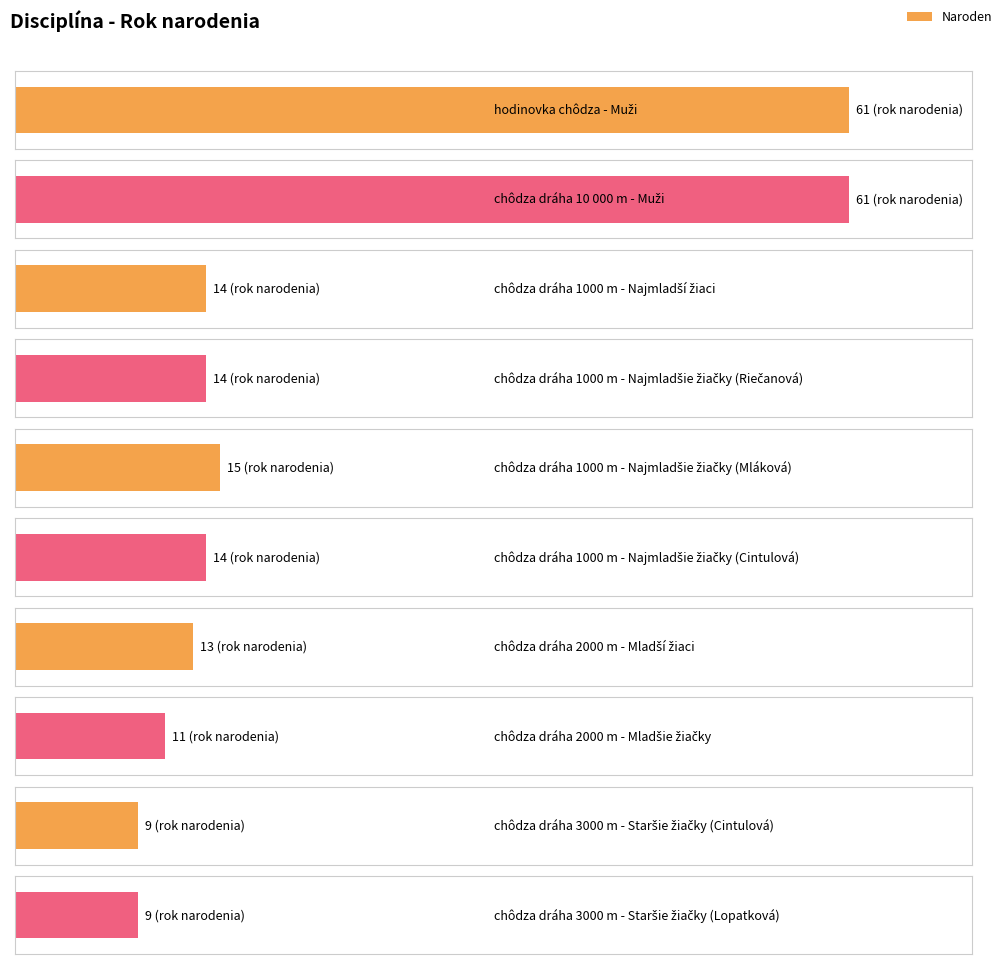

Rank the categories by value from highest to lowest.

hodinovka chôdza - Muži, chôdza dráha 10 000 m - Muži, chôdza dráha 1000 m - Najmladšie žiačky (Mláková), chôdza dráha 1000 m - Najmladší žiaci, chôdza dráha 1000 m - Najmladšie žiačky (Riečanová), chôdza dráha 1000 m - Najmladšie žiačky (Cintulová), chôdza dráha 2000 m - Mladší žiaci, chôdza dráha 2000 m - Mladšie žiačky, chôdza dráha 3000 m - Staršie žiačky (Cintulová), chôdza dráha 3000 m - Staršie žiačky (Lopatková)